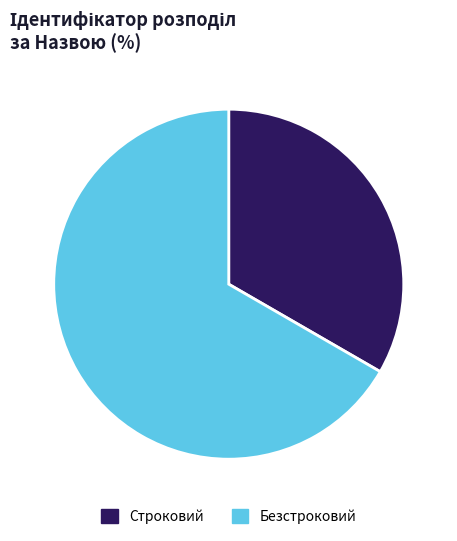

Count the number of slices in the pie.

2